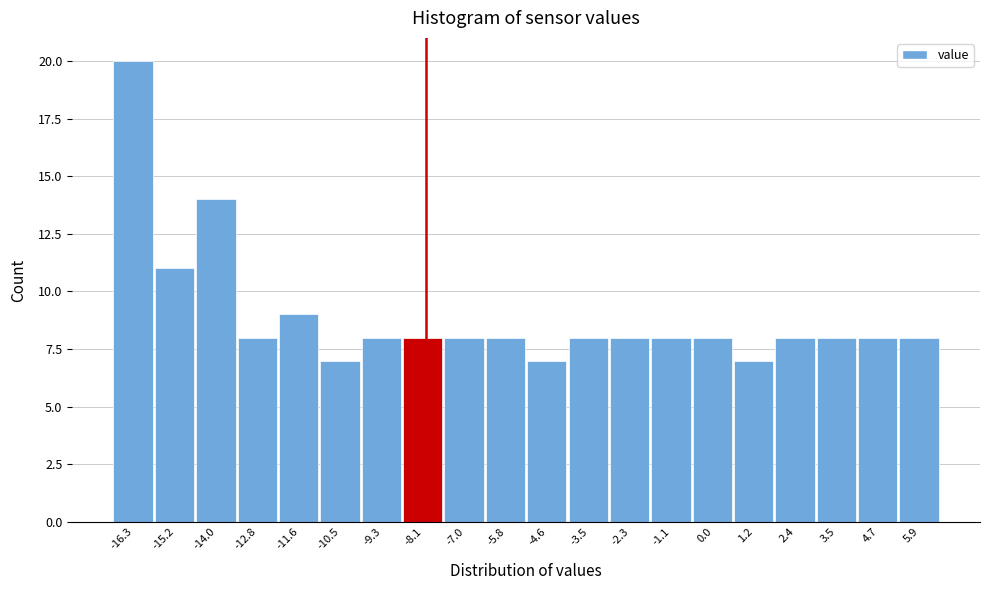

Reading left to right, transcribe all the data shown in this chart.

20	11	14	8	9	7	8	8	8	8	7	8	8	8	8	7	8	8	8	8